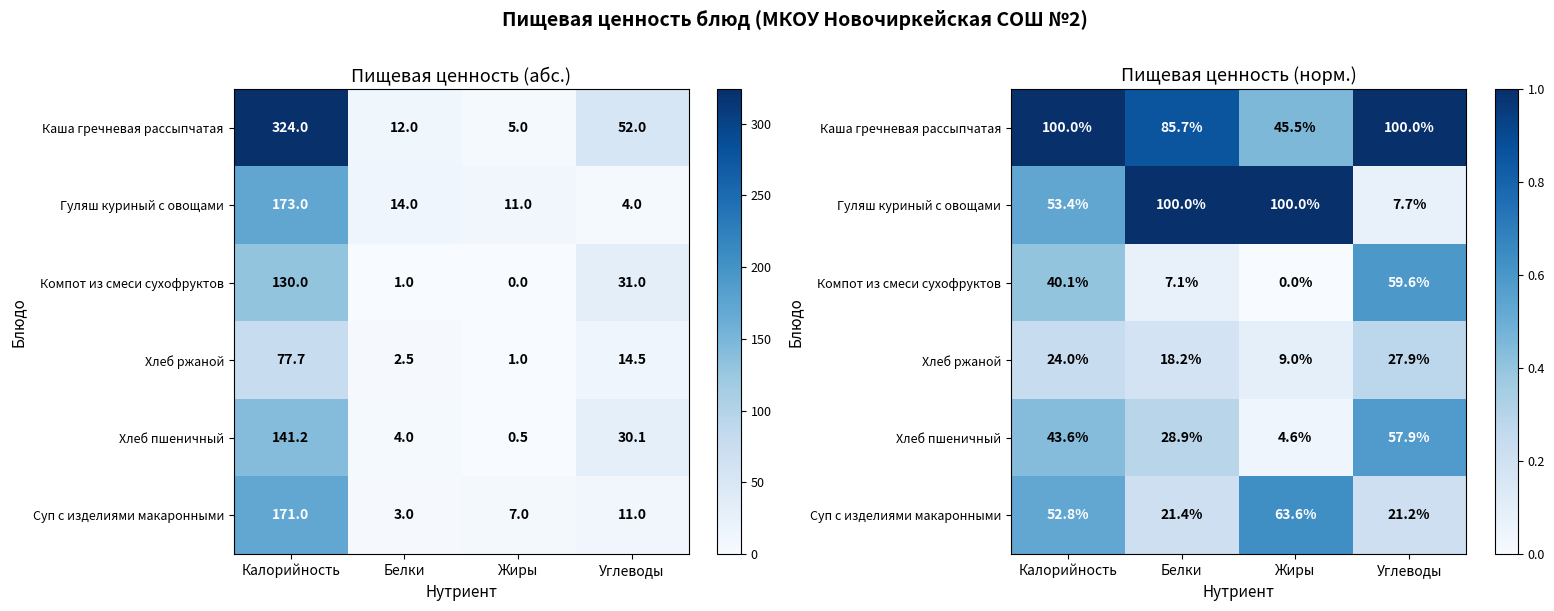

Where is Гуляш куриный с овощами nearest to the value 0?

Углеводы